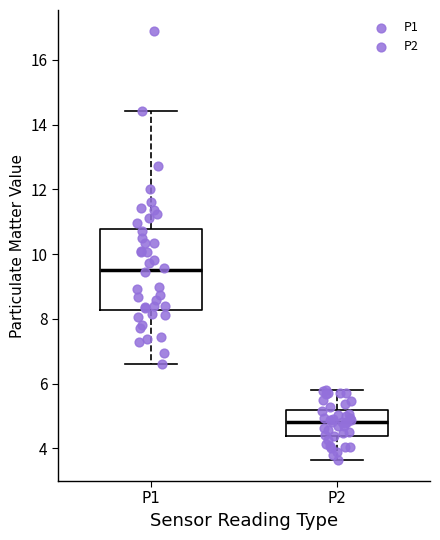

Where does the median line of the box for P1 sit on the y-axis? The values are not printed on the chart, so give them approximately, as read against the axis.

9.6